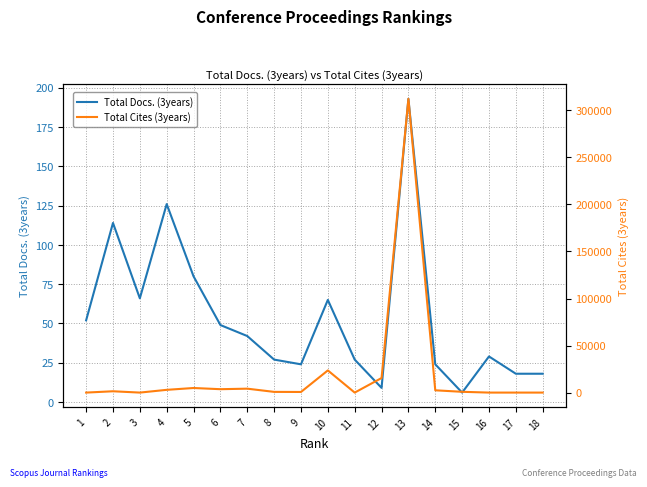

Does the chart display data point markers on the line(s)?

No